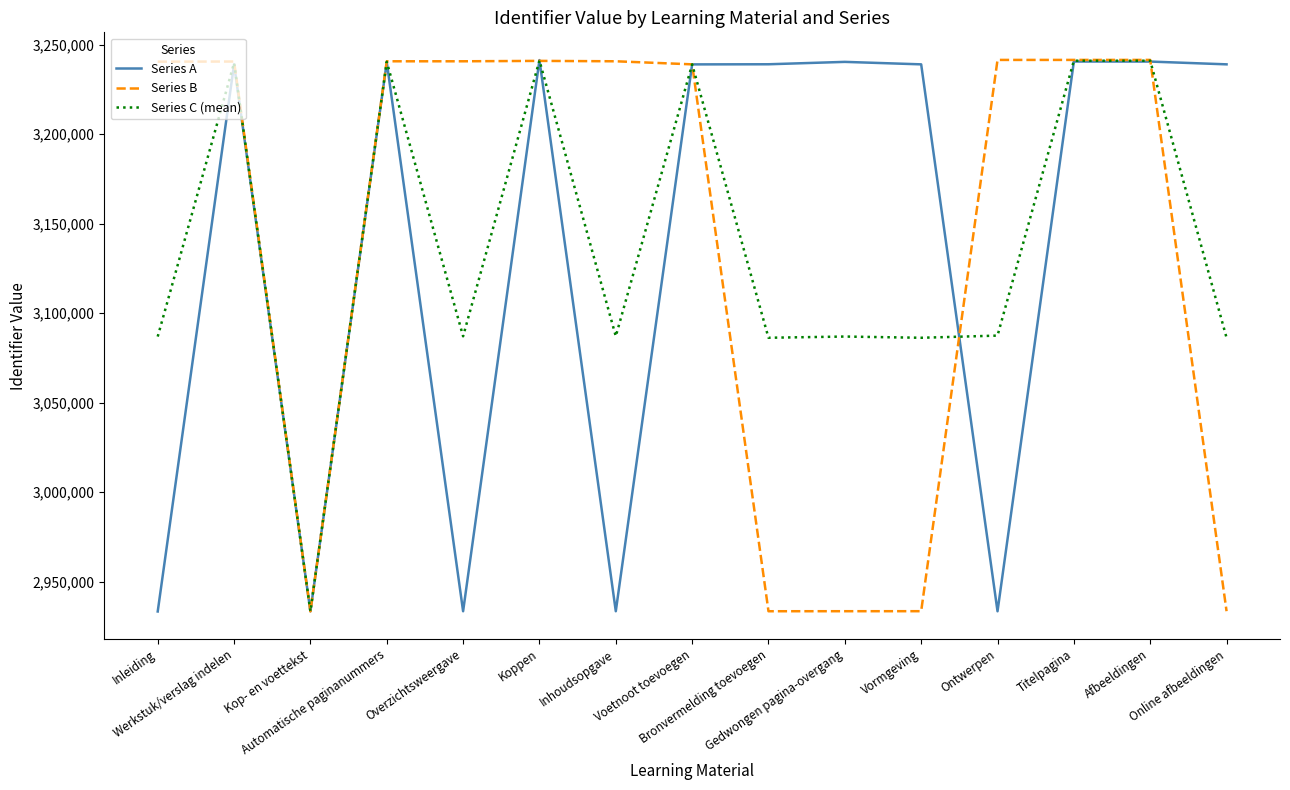

What is the minimum value for Series A?

2933304.0